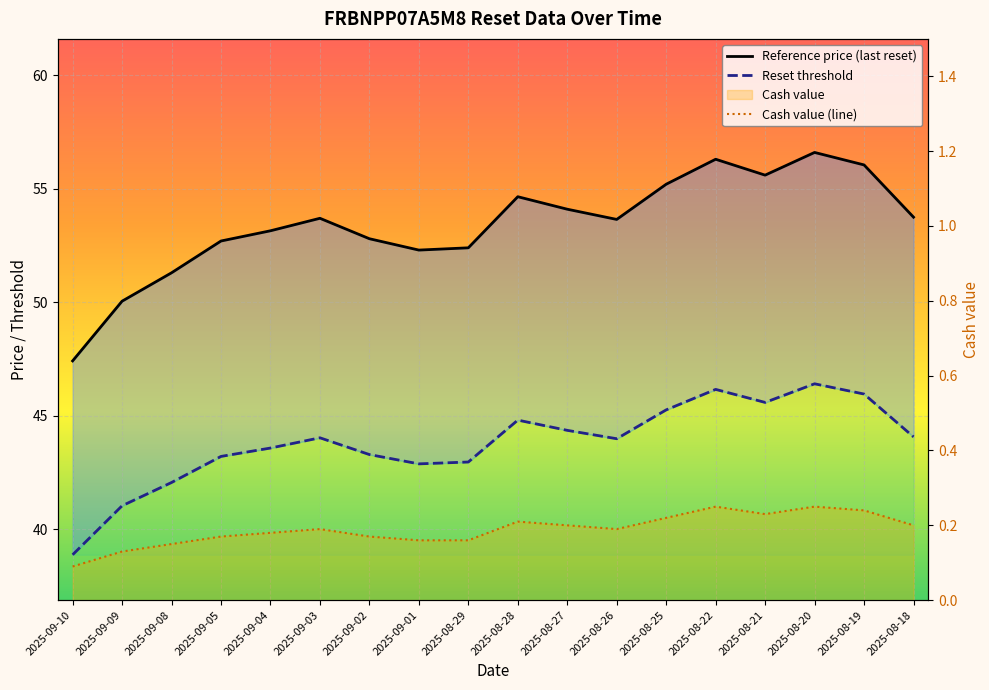

What is the difference between the second highest and second lowest values in the Cash value series?

0.1